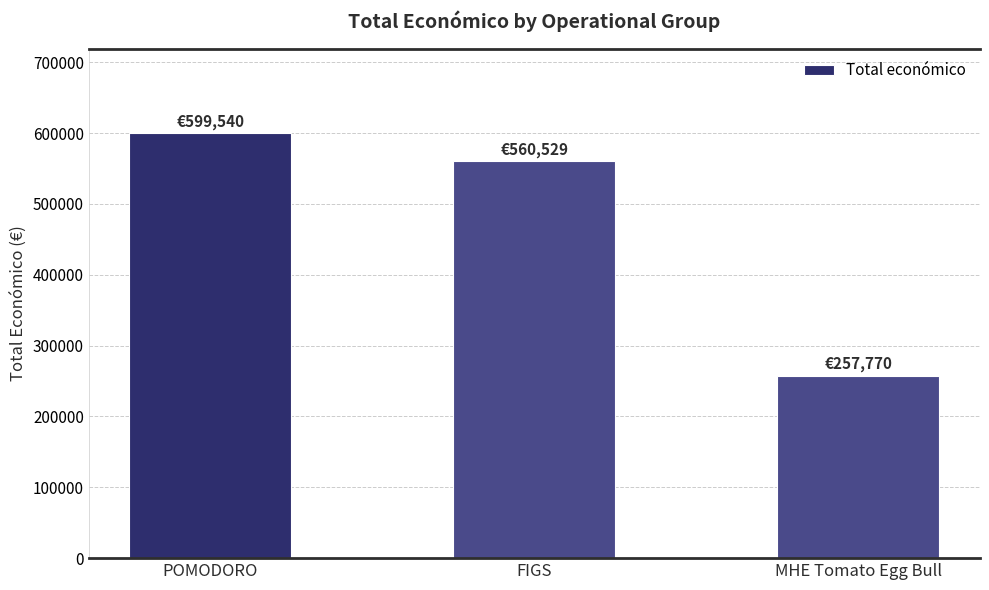

What is the sum of all values?

1417839